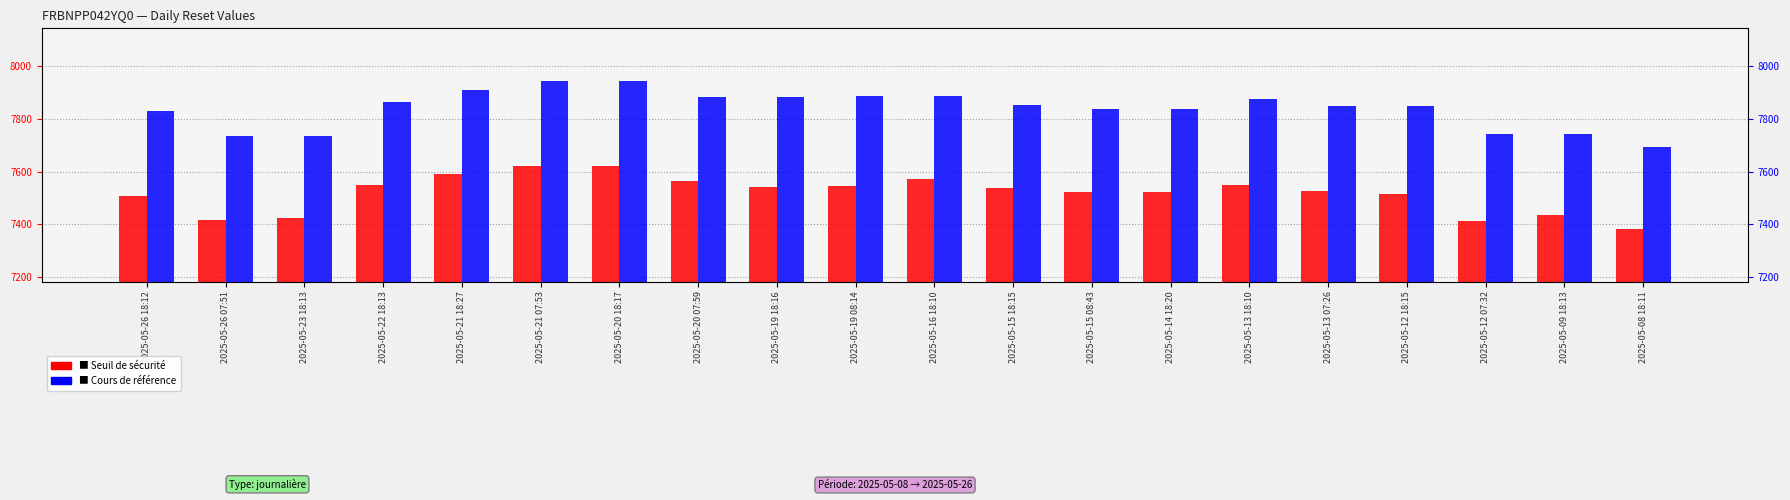

What is the maximum value for Seuil de sécurité?

7621.6